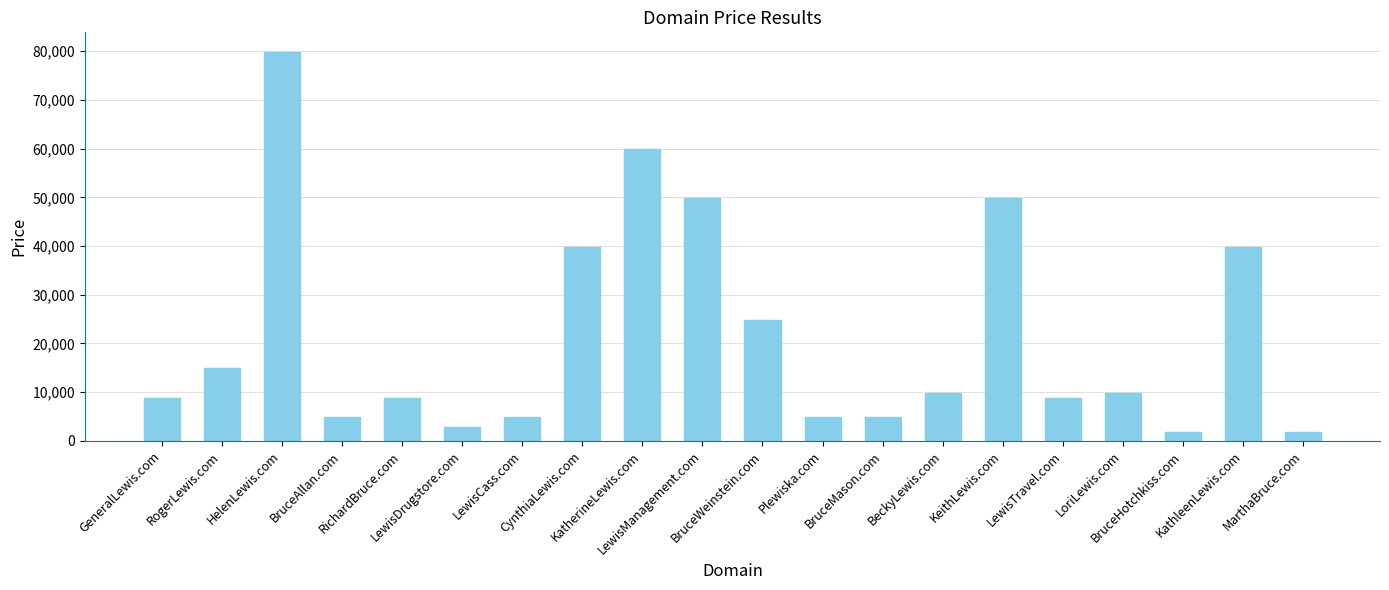

Is it true that the value at GeneralLewis.com is 8888?

True